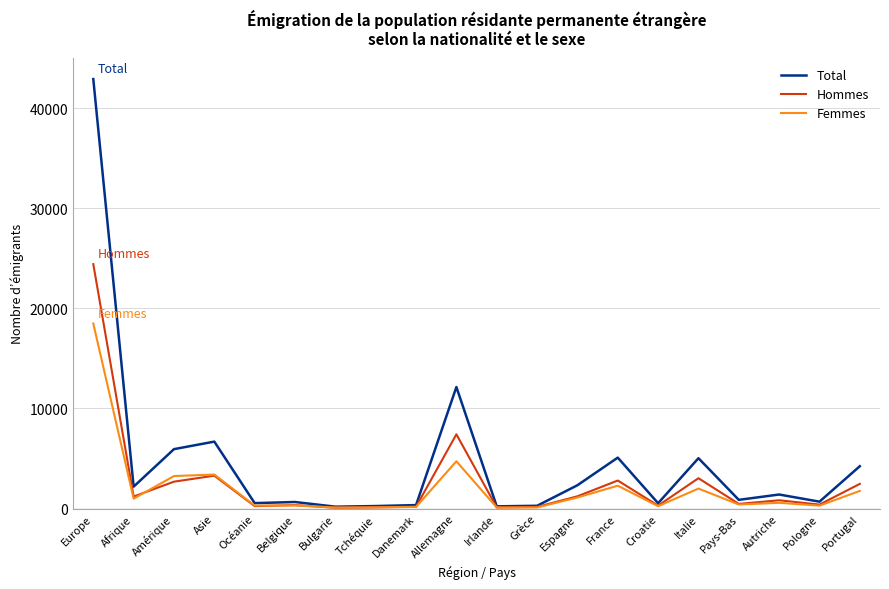

The value of Total at Belgique is 657. True or false?

True